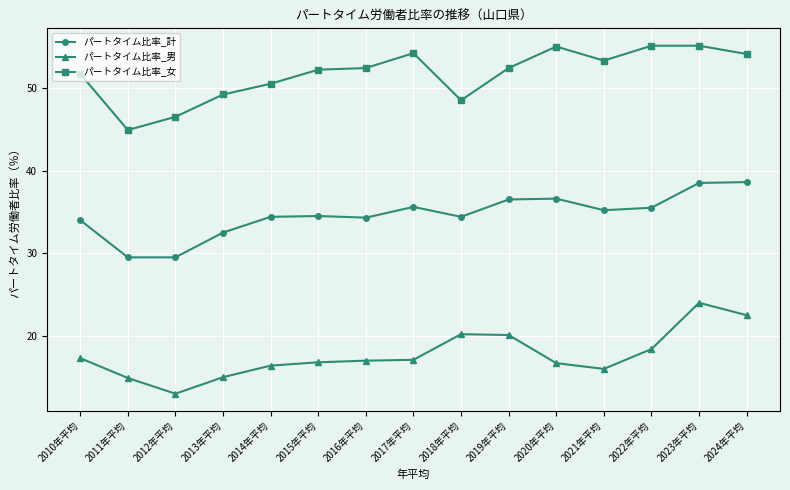

How many lines are shown in the chart?

3